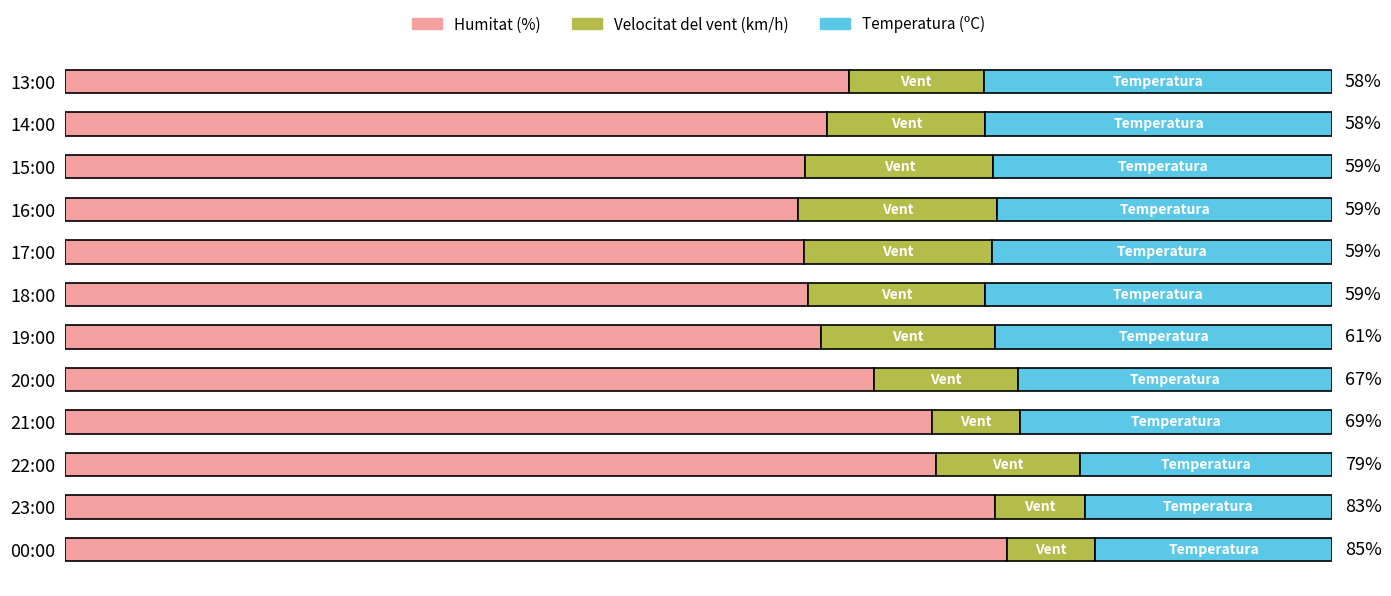

What is the difference between the maximum and minimum values in the Humitat (%) series?

16.5